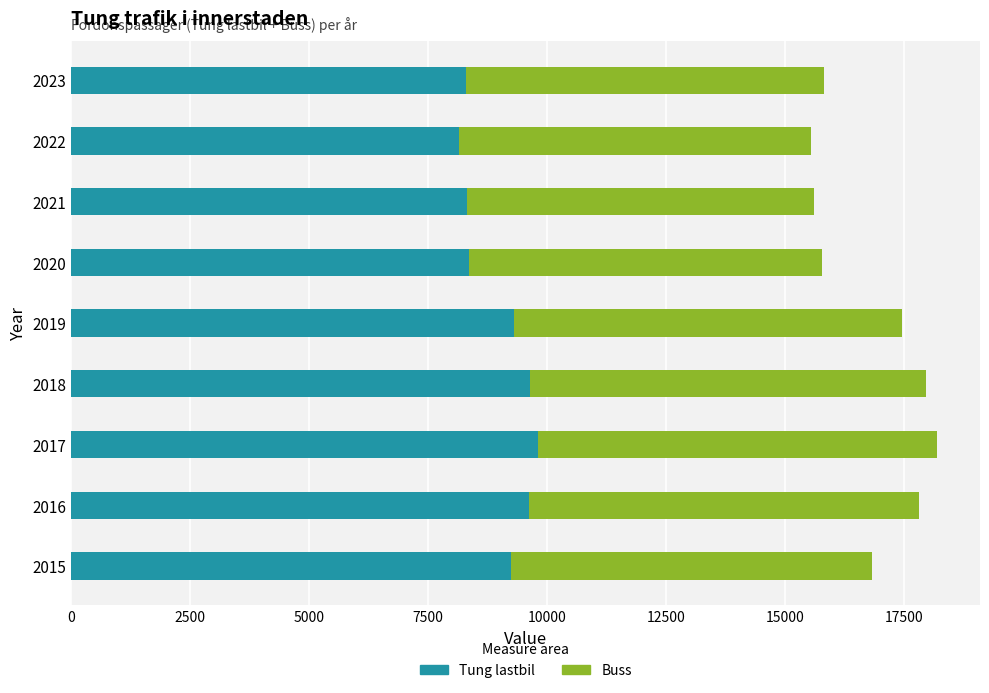

True or false: Tung lastbil has a value of 6132 at 2019.

False